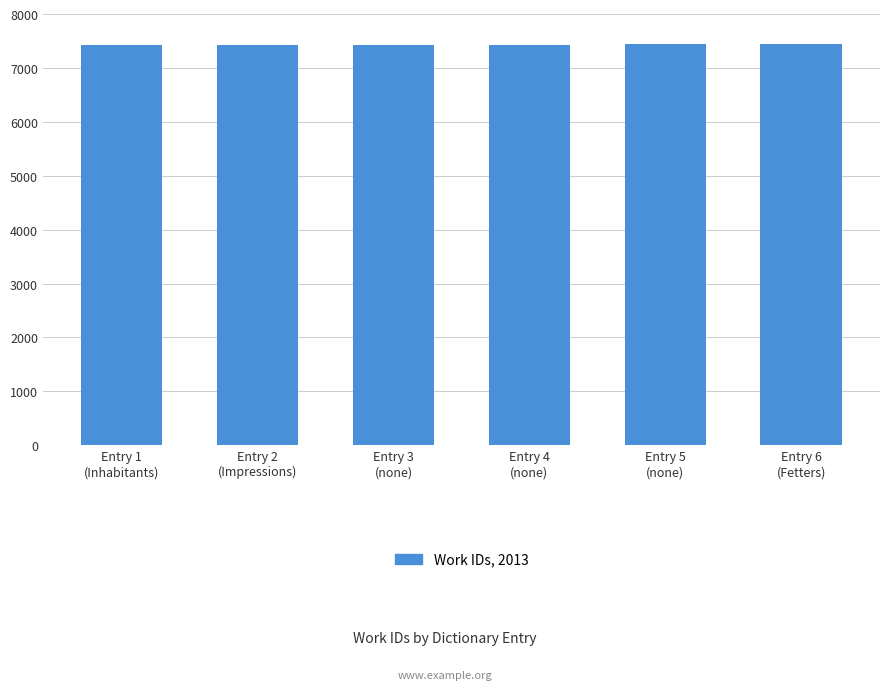

What is the value of the 2nd bar from the left?

7431